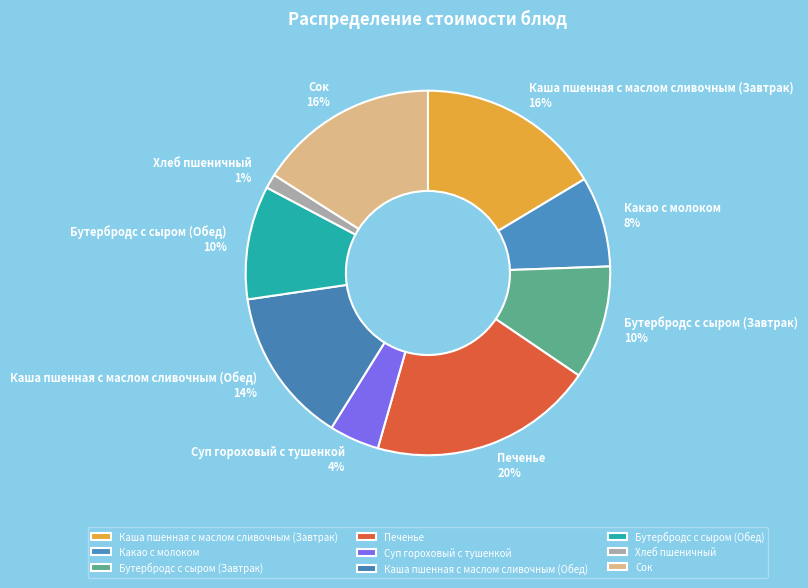

Does Сок account for over 50% of the chart?

No